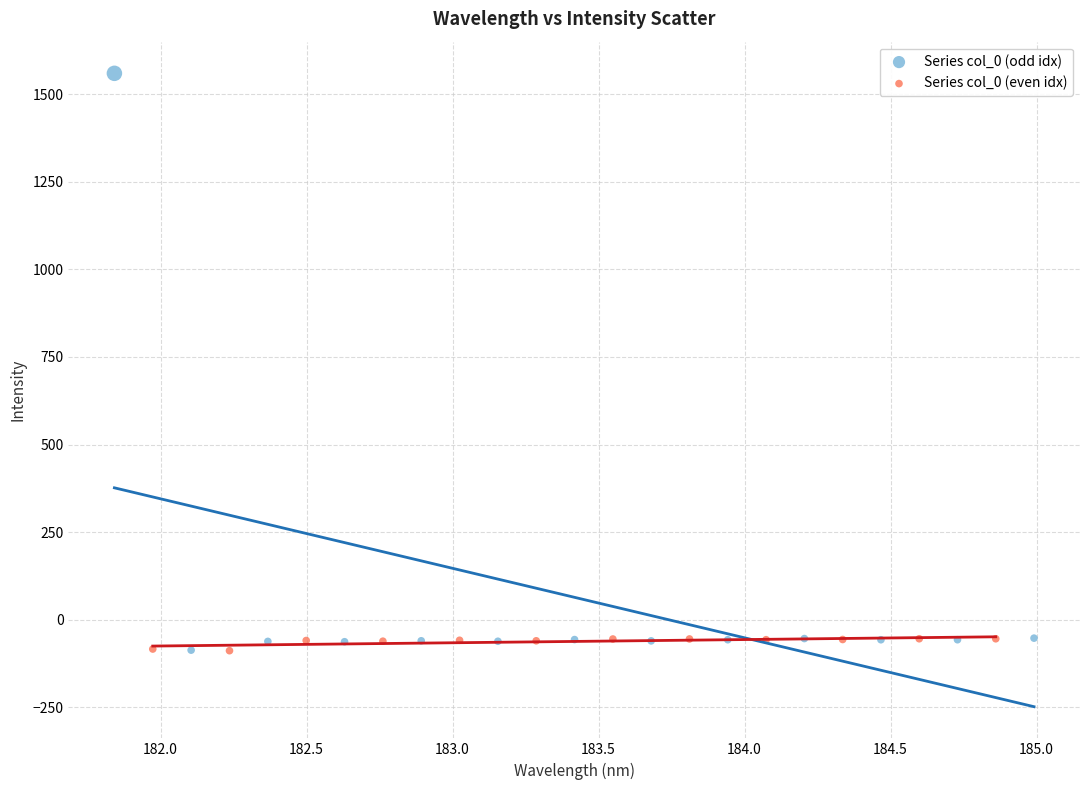

Which series has the largest Y range (max minus min)?

Series col_0 (odd idx)